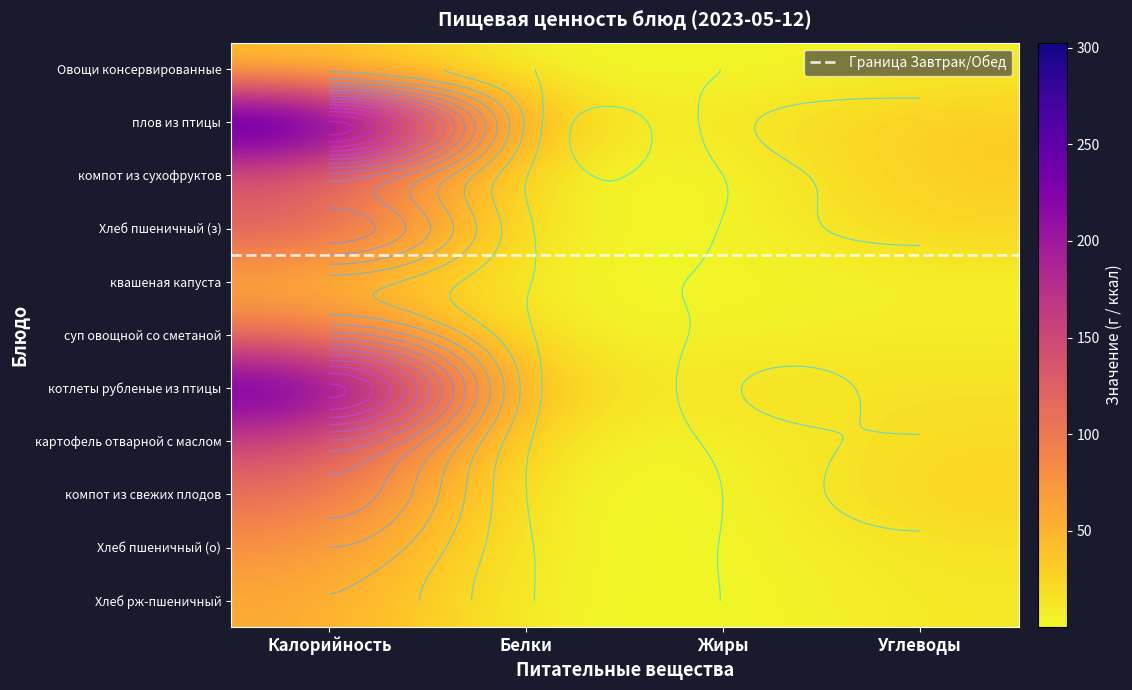

What is the spread (max minus min) of values at Жиры?

4.7